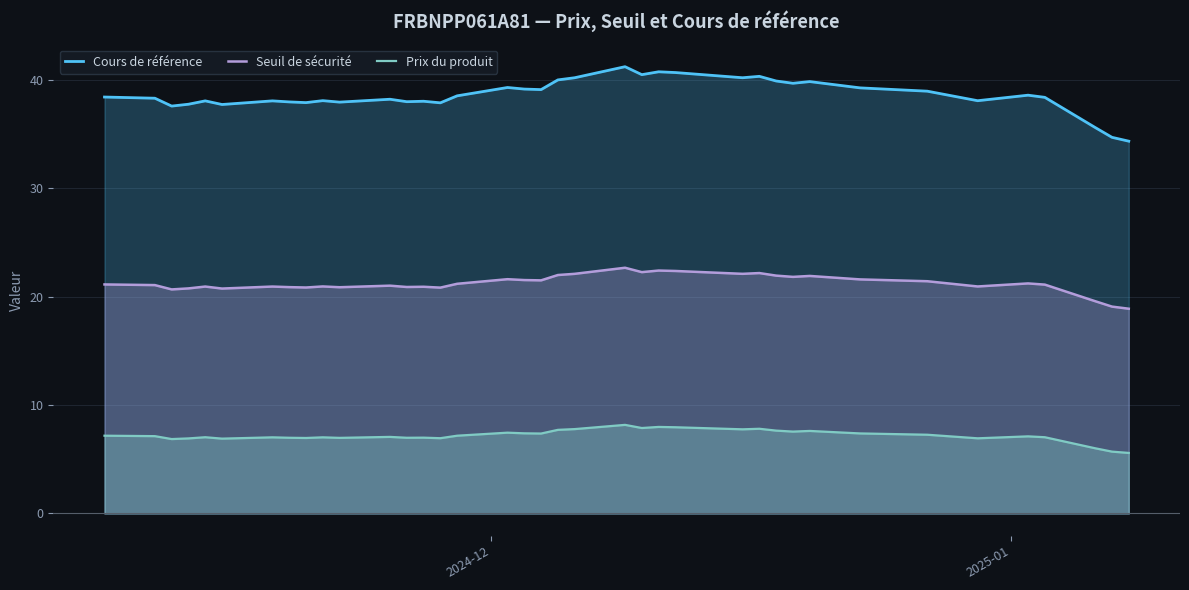

What is the highest value of the Cours de référence series?

41.2